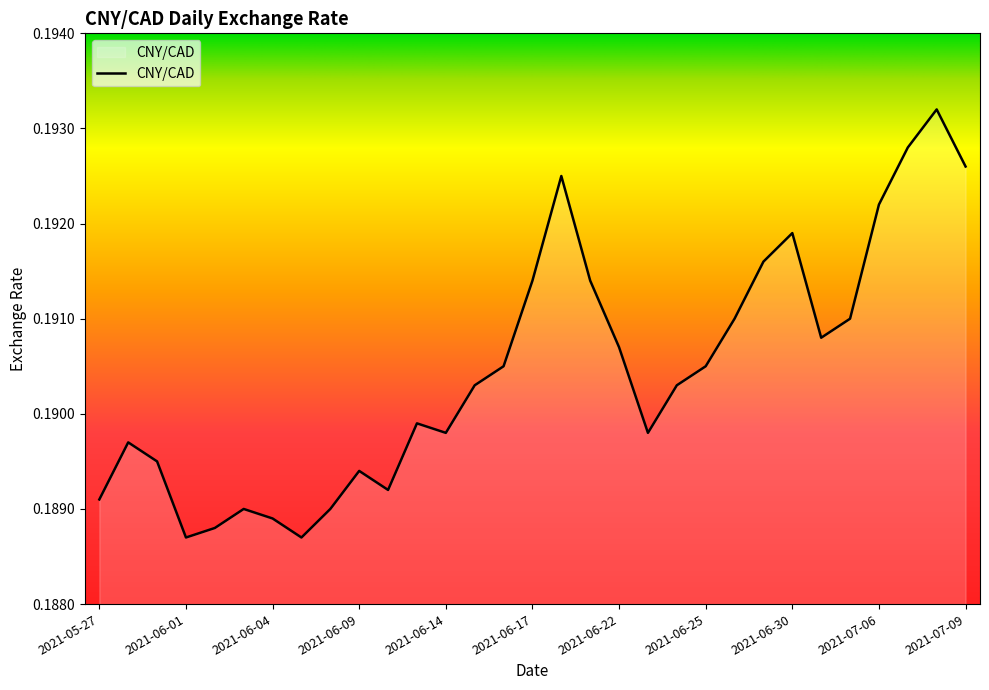

Where is the first local minimum?

2021-06-01